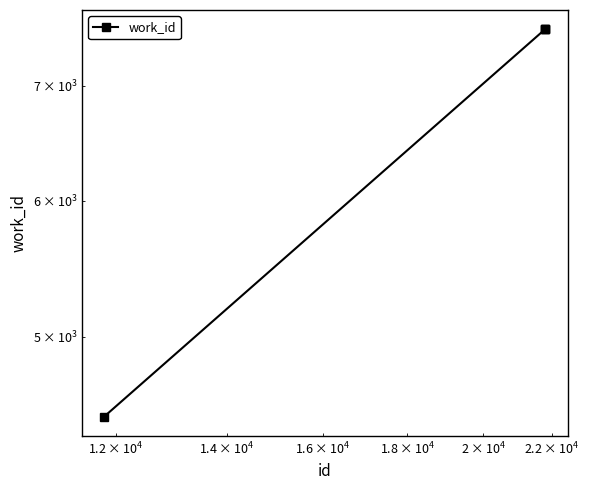

Reading left to right, transcribe all the data shown in this chart.

4493	7547	7547	7547